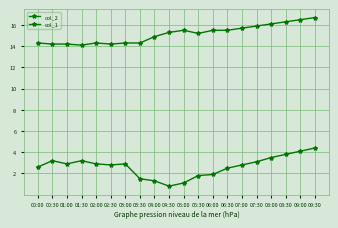

How many series are shown in this chart?

2